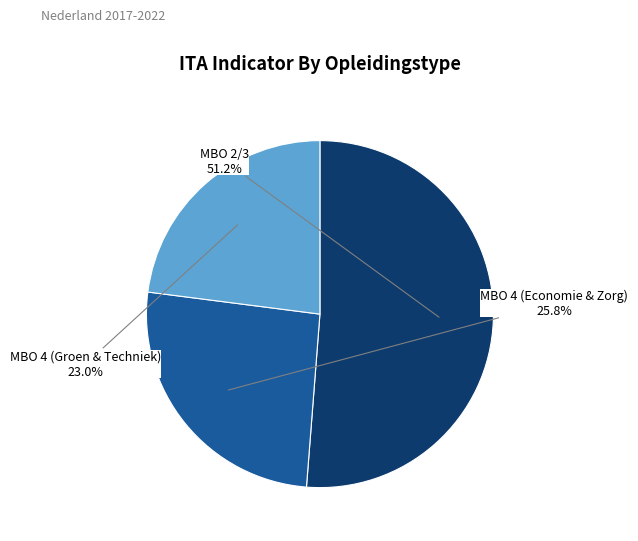

Is there any slice that represents more than half of the pie?

Yes